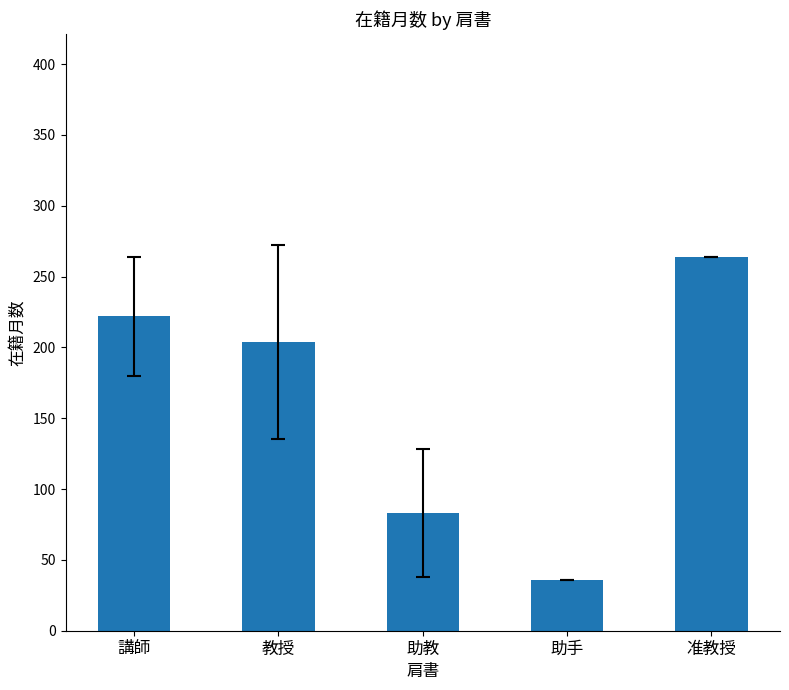

What is the label of the 5th bar from the right?

講師